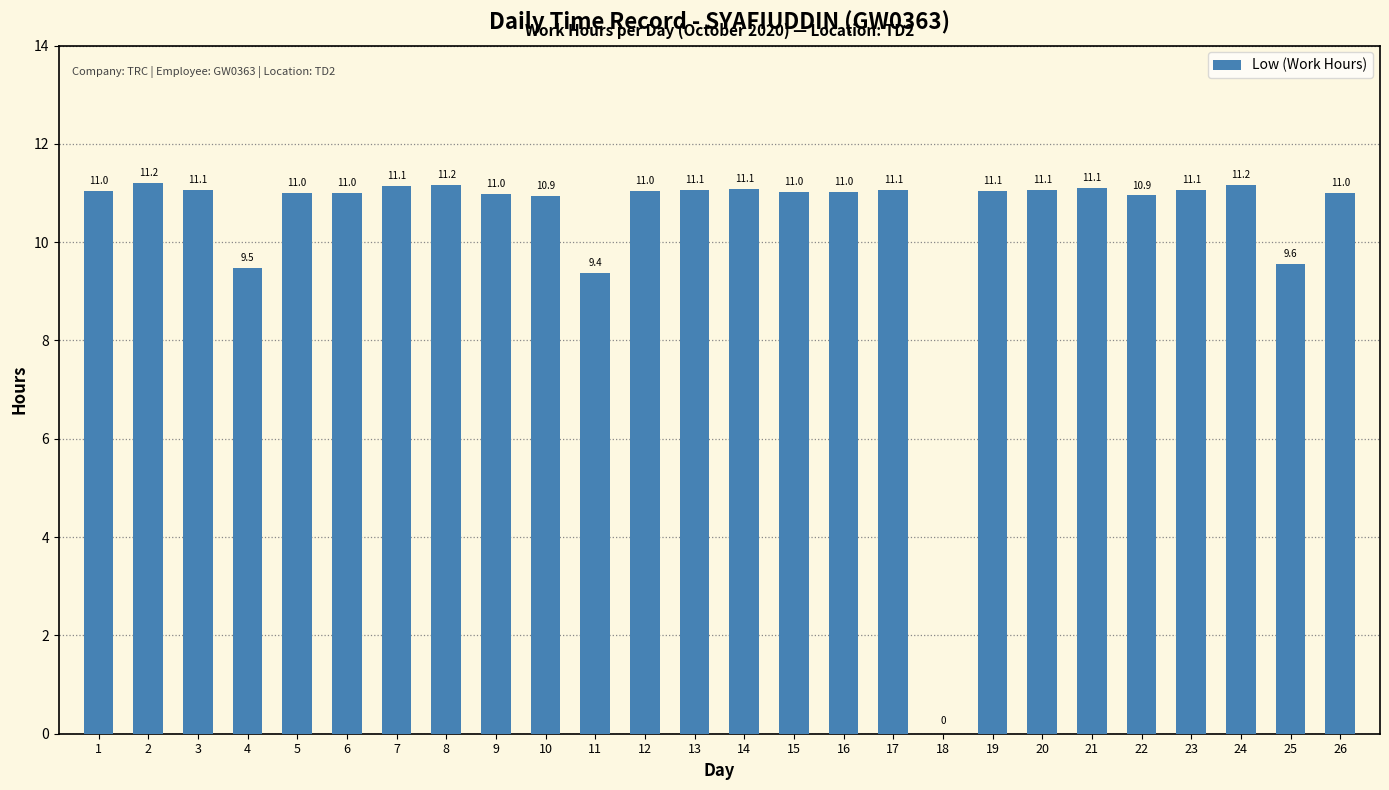

The value at 8 is 14.9. True or false?

False